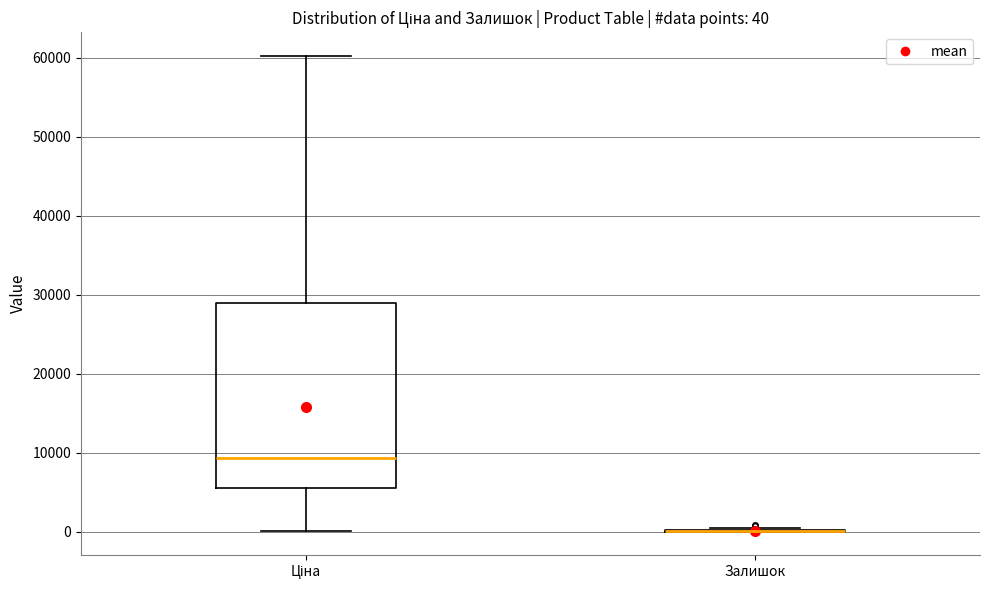

Which box is the tallest, from its lower edge to its upper edge?

Ціна